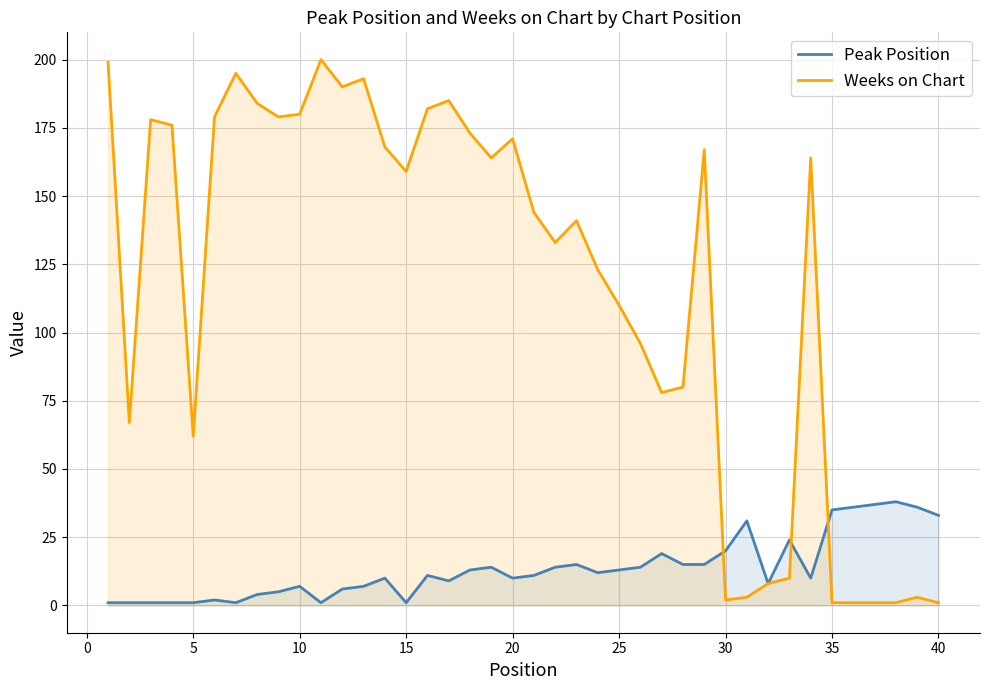

What is the average value of the Weeks on Chart series?

116